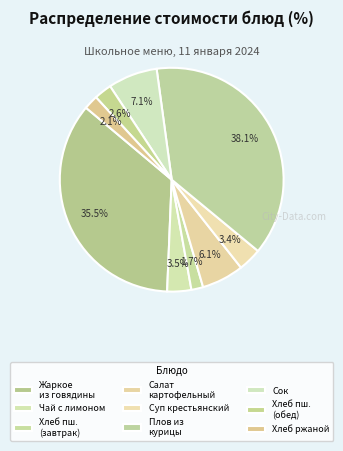

To the nearest percent, what is the average slice percentage?

11%